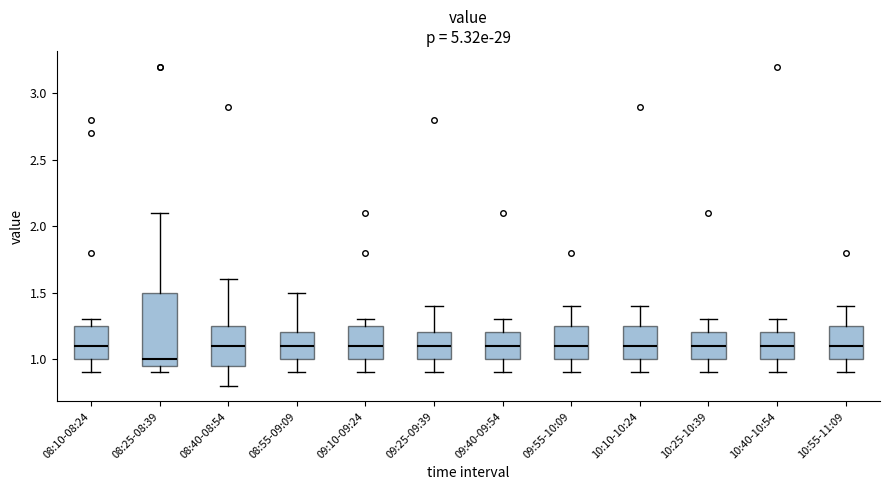

Reading left to right, transcribe this box plot: for each box, give where its median line is, the range the box spans, and where its two whiskers end, as read against the y-axis. The values are not printed on the chart, so give them approximately, as read against the axis.

08:10-08:24: median 1.10, box 1.00 to 1.25, whiskers 0.90 to 1.30
08:25-08:39: median 1.00, box 0.95 to 1.50, whiskers 0.90 to 2.10
08:40-08:54: median 1.10, box 0.95 to 1.25, whiskers 0.80 to 1.60
08:55-09:09: median 1.10, box 1.00 to 1.20, whiskers 0.90 to 1.50
09:10-09:24: median 1.10, box 1.00 to 1.25, whiskers 0.90 to 1.30
09:25-09:39: median 1.10, box 1.00 to 1.20, whiskers 0.90 to 1.40
09:40-09:54: median 1.10, box 1.00 to 1.20, whiskers 0.90 to 1.30
09:55-10:09: median 1.10, box 1.00 to 1.25, whiskers 0.90 to 1.40
10:10-10:24: median 1.10, box 1.00 to 1.25, whiskers 0.90 to 1.40
10:25-10:39: median 1.10, box 1.00 to 1.20, whiskers 0.90 to 1.30
10:40-10:54: median 1.10, box 1.00 to 1.20, whiskers 0.90 to 1.30
10:55-11:09: median 1.10, box 1.00 to 1.25, whiskers 0.90 to 1.40